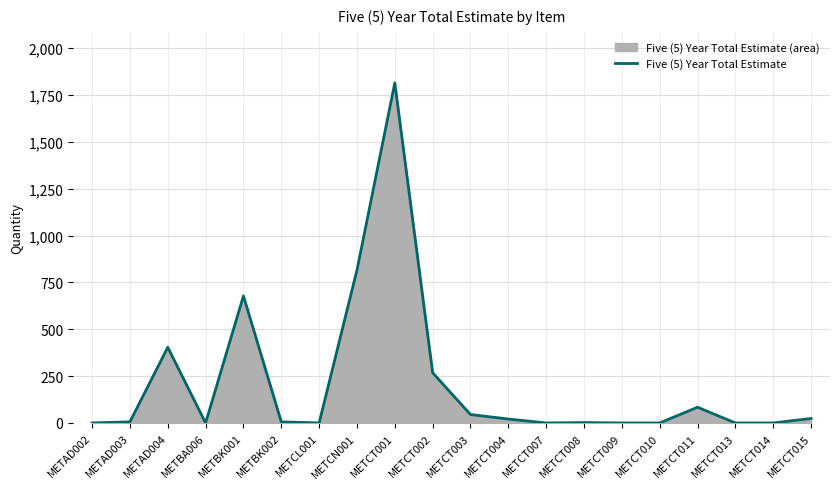

At which category does the data reach its first local peak?

METAD004